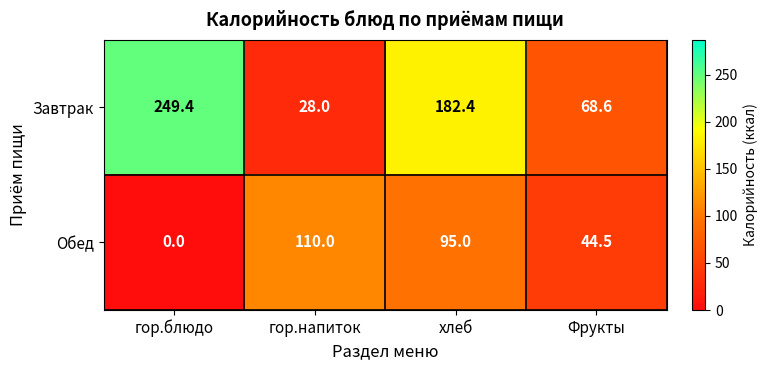

List the series in order of their overall mean, highest first.

Завтрак, Обед